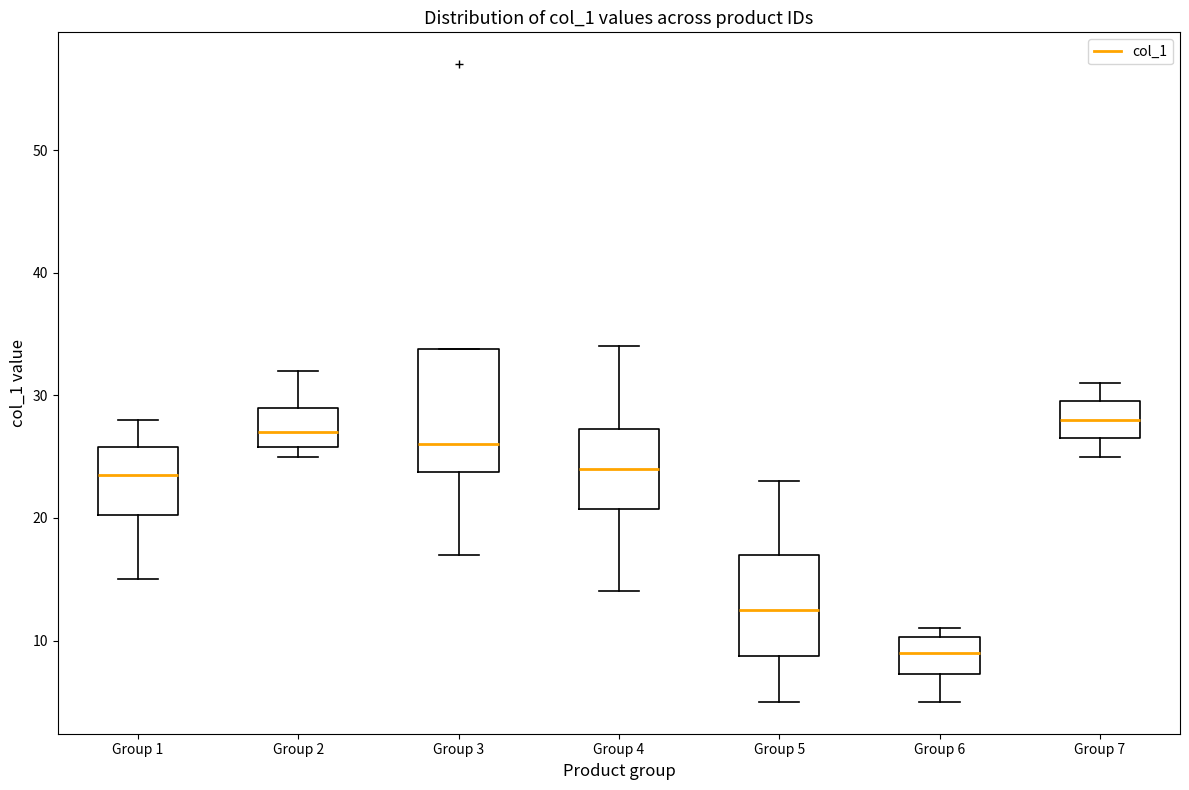

Which box's median line is the lowest?

Group 6